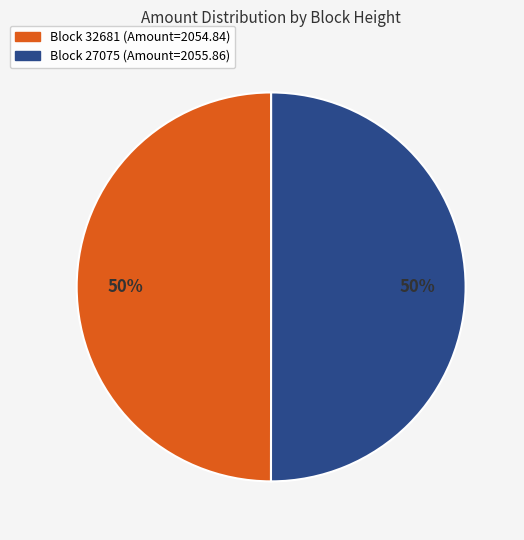

To the nearest percent, what is the average slice percentage?

50%